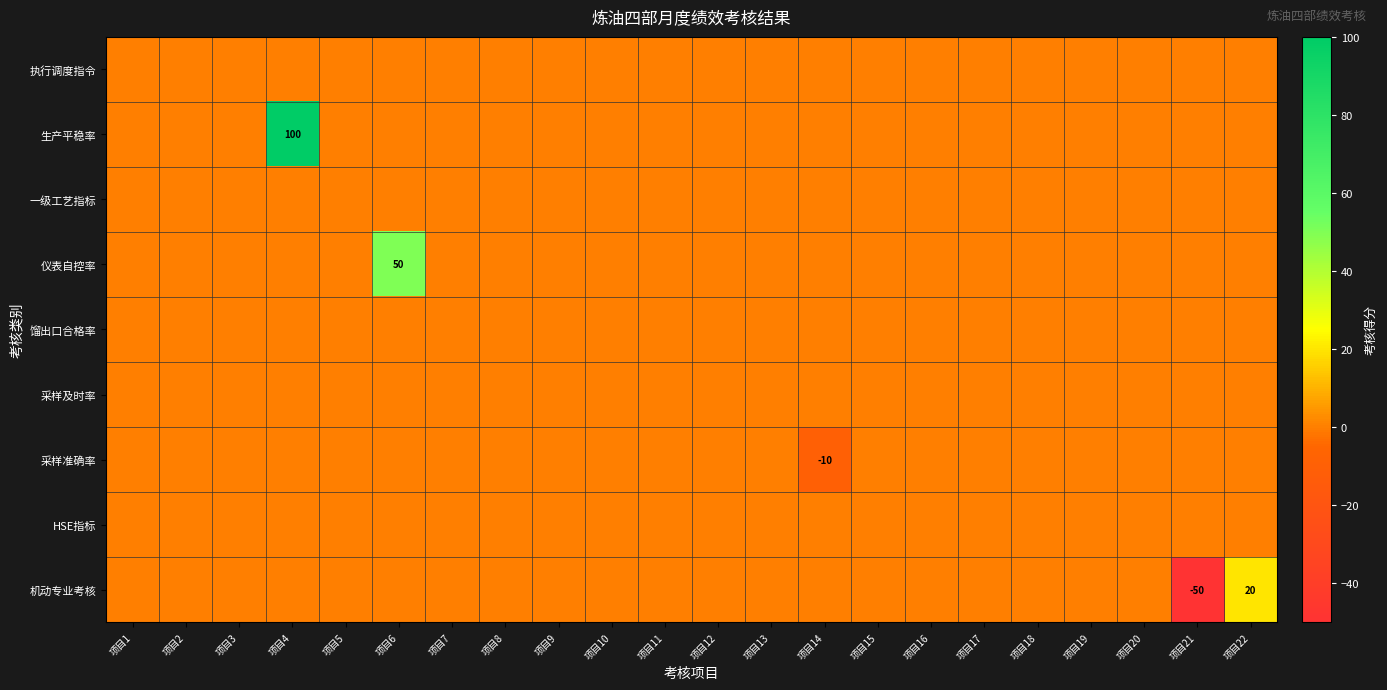

What is the minimum value shown in the chart?

-50